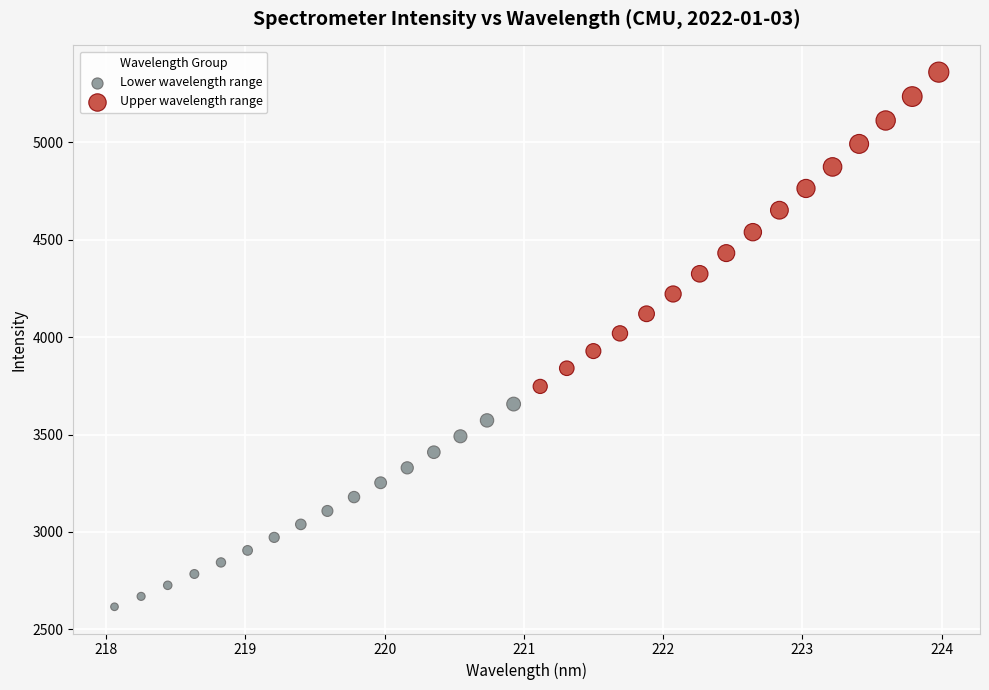

Which series contains the highest Y value?

Upper wavelength range